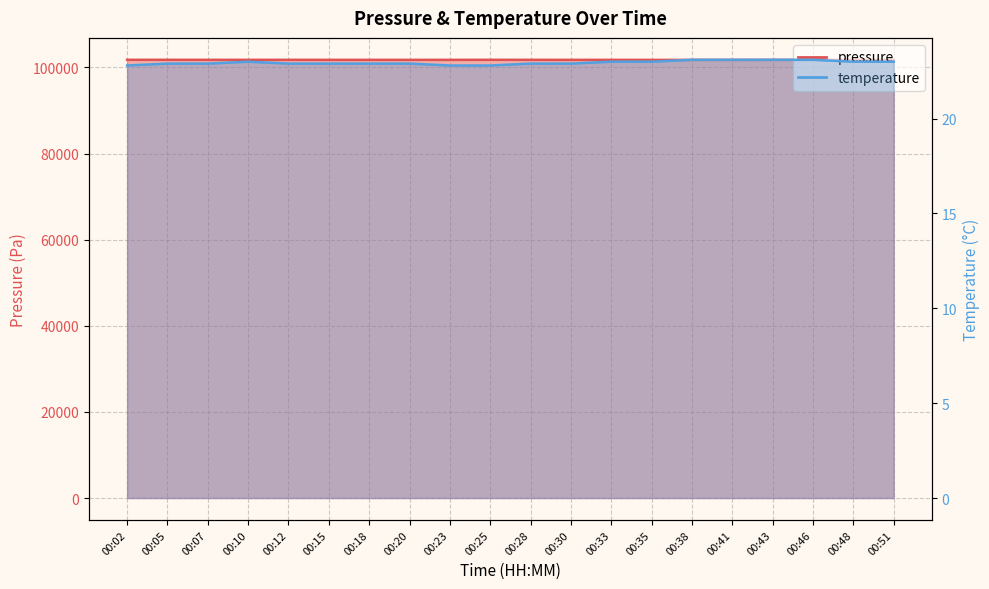

Read the pressure value at 00:05.

101784.0